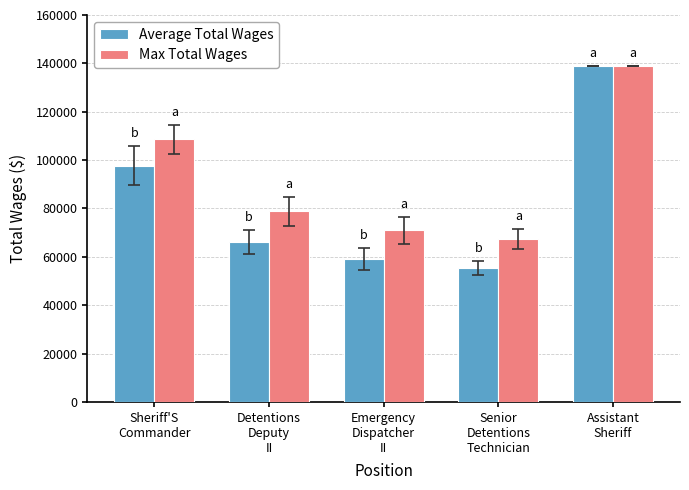

The Max Total Wages series shows 120649 at Senior
Detentions
Technician. True or false?

False